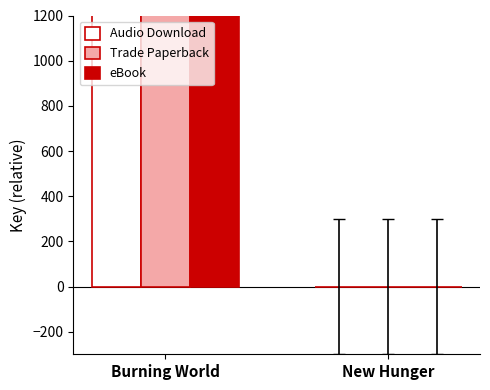

What is the label of the 1st bar from the right?

New Hunger